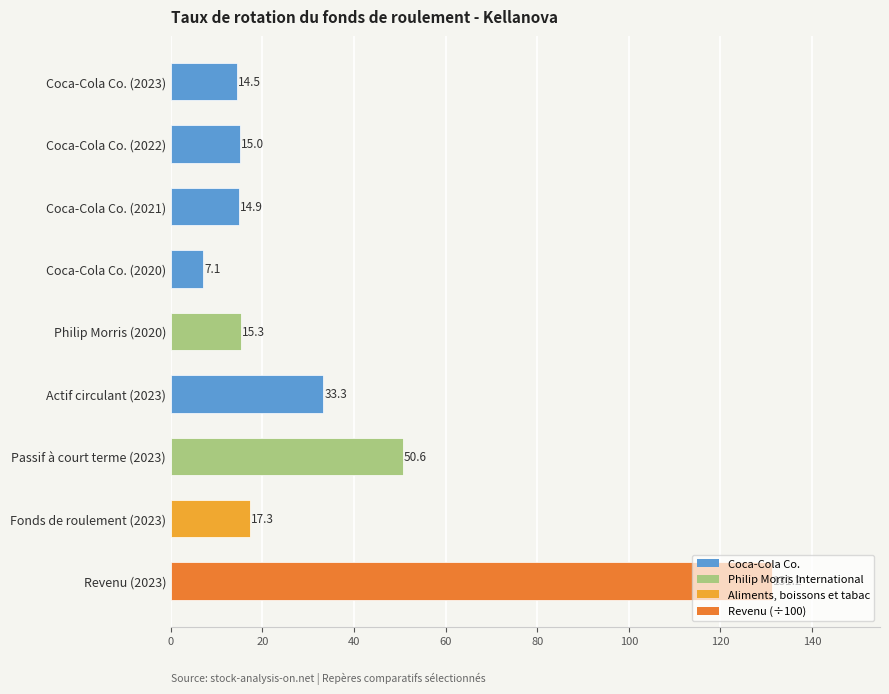

What is the smallest value displayed?

7.1